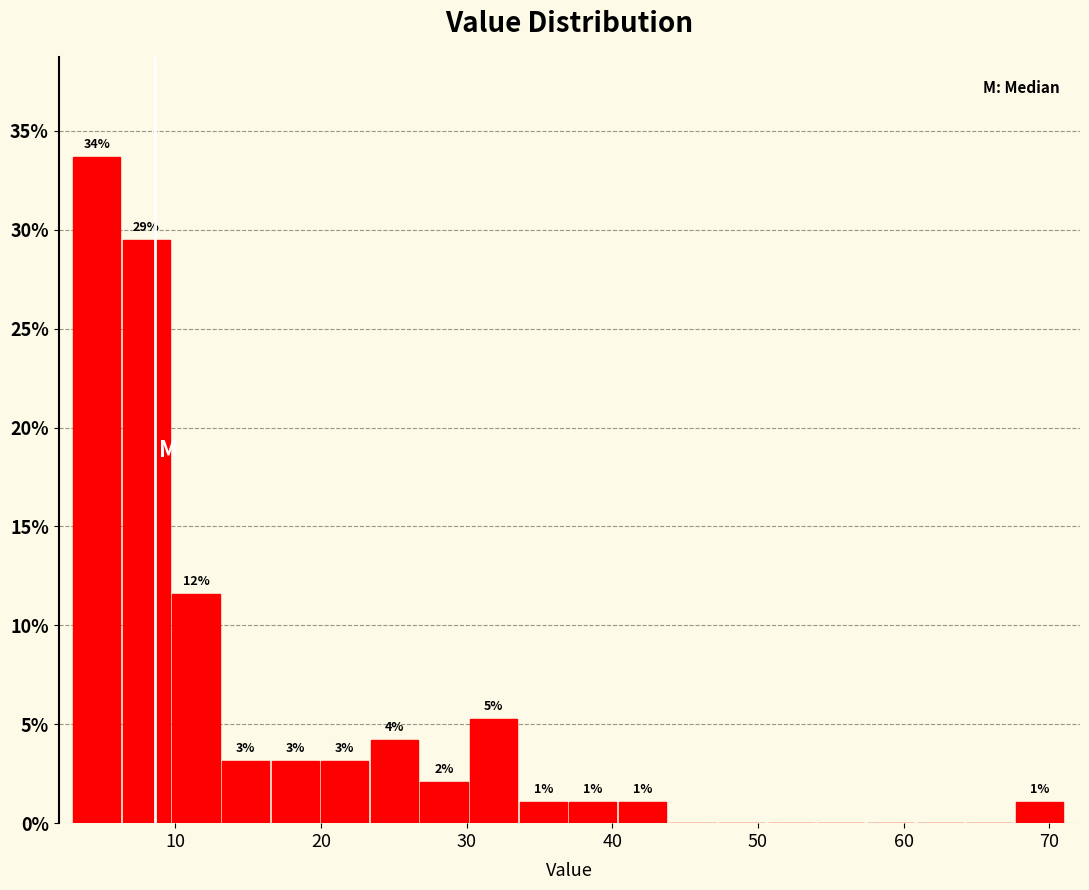

Read against the x-axis, roughly where is the centre of the tallest bar?

5